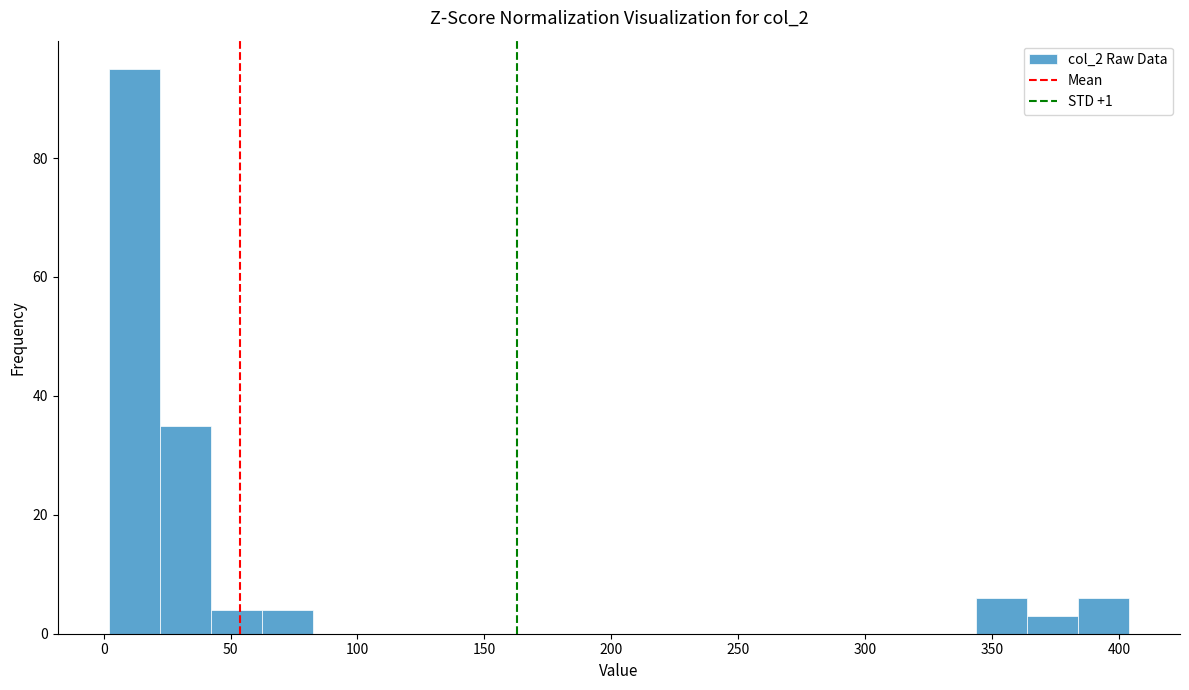

Over which range of the x-axis is the bar tallest?

0 to 20